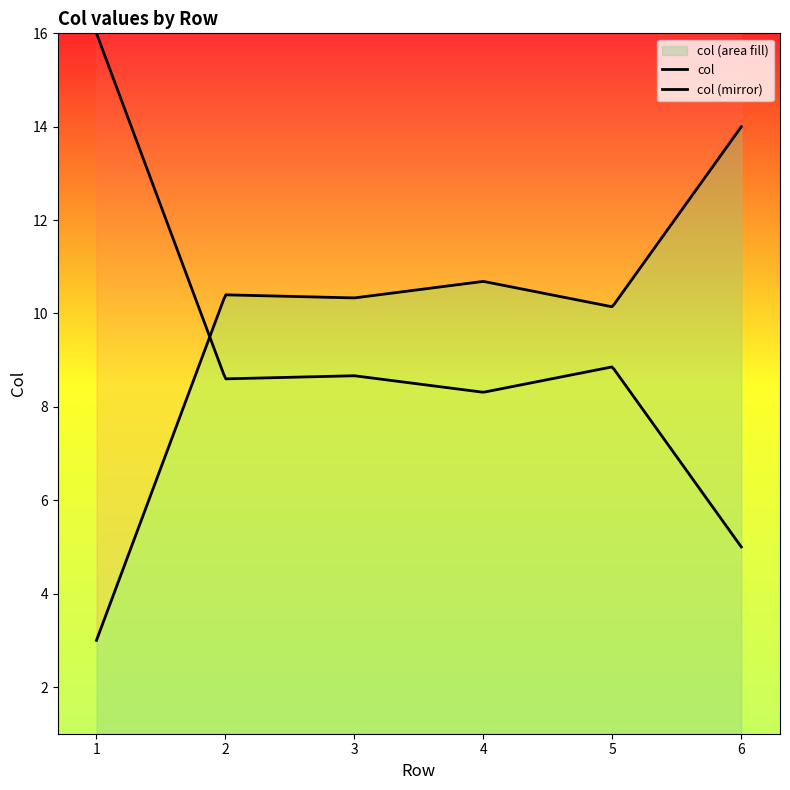

Is it true that the value at 4 is 7?

False